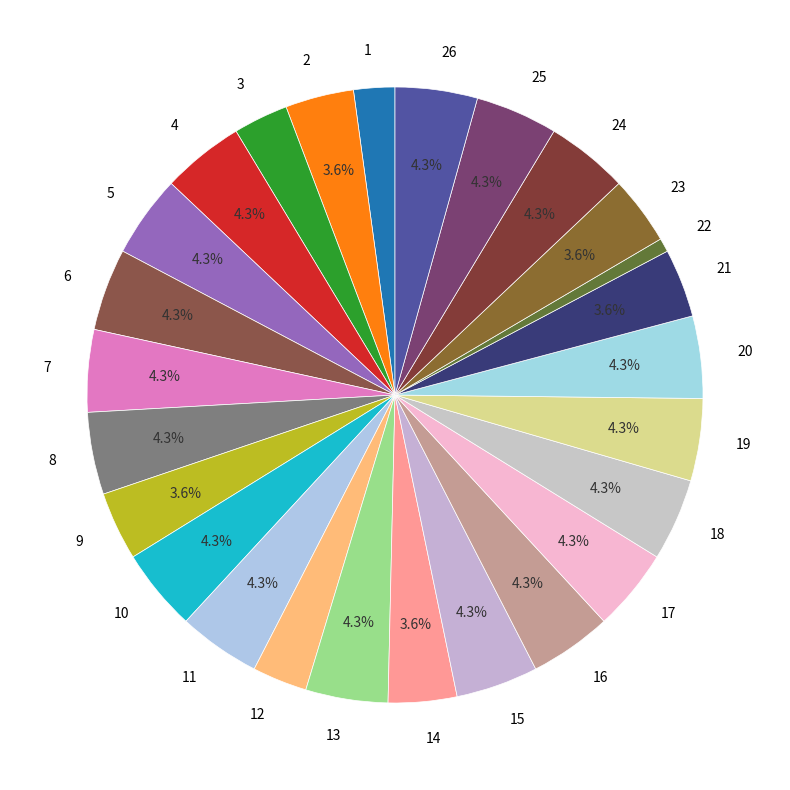

To the nearest percent, what percentage of the pie is 17?

4%